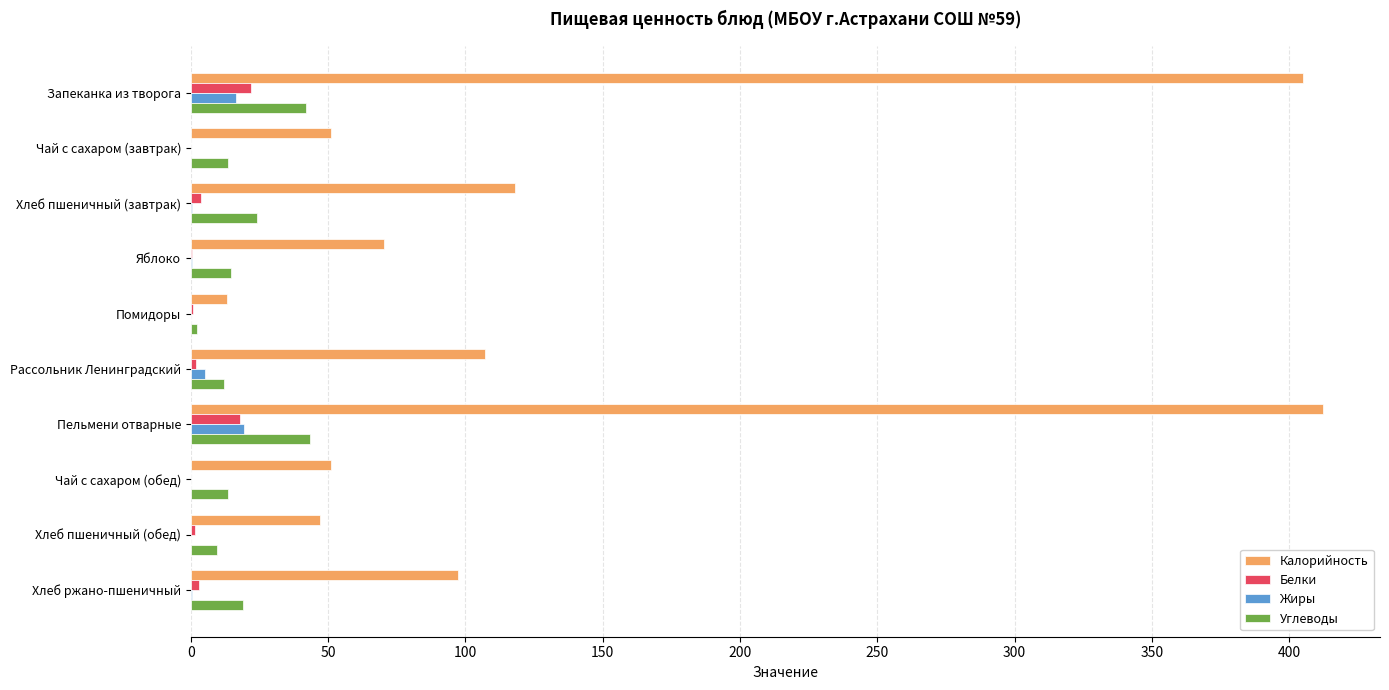

Which series has the widest spread of values?

Калорийность